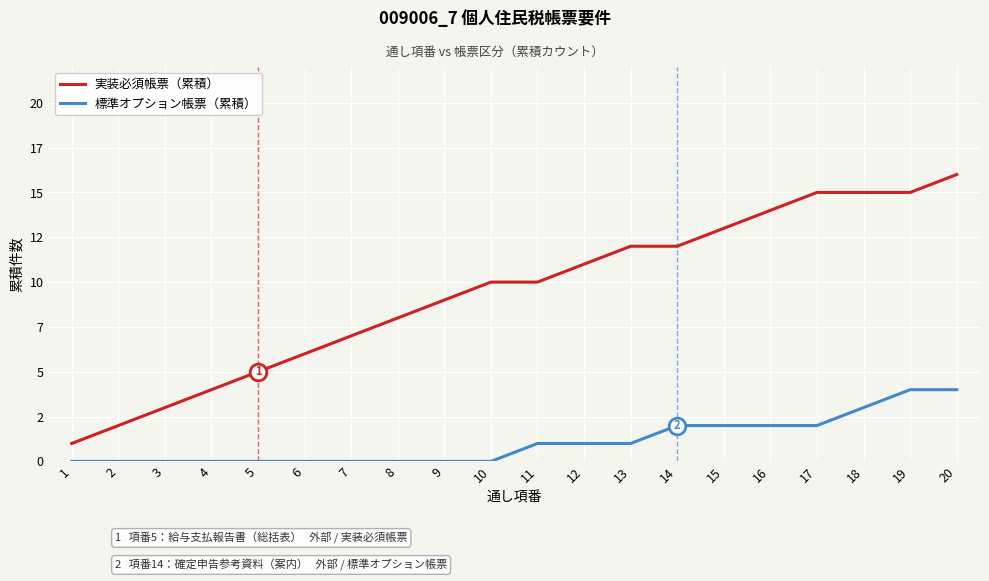

Where is 標準オプション帳票（累積） nearest to the value 2?

14